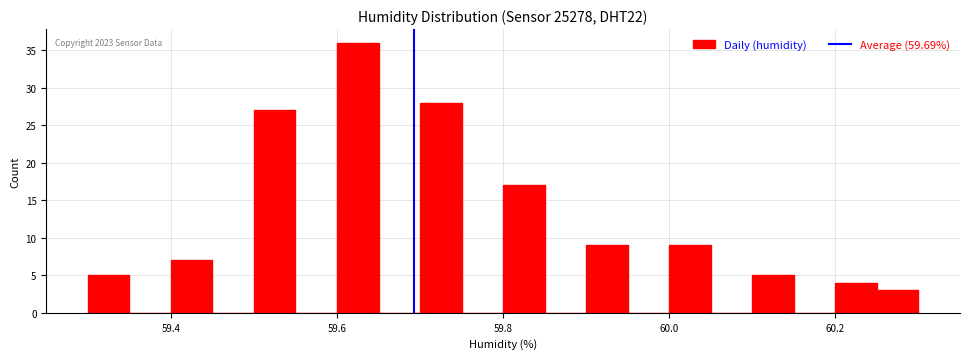

Read against the x-axis, roughly where is the centre of the tallest bar?

59.62